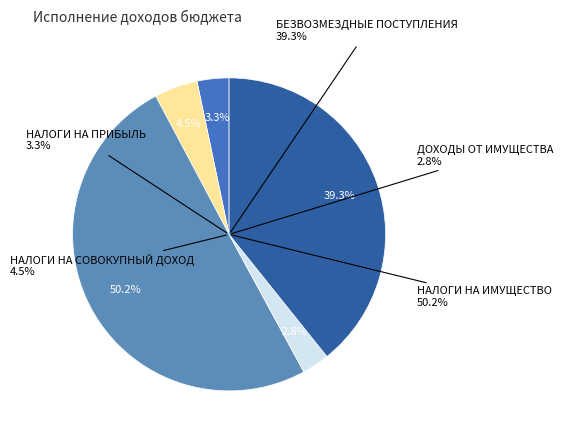

What percentage do НАЛОГИ НА СОВОКУПНЫЙ ДОХОД and БЕЗВОЗМЕЗДНЫЕ ПОСТУПЛЕНИЯ together represent?

43.7%